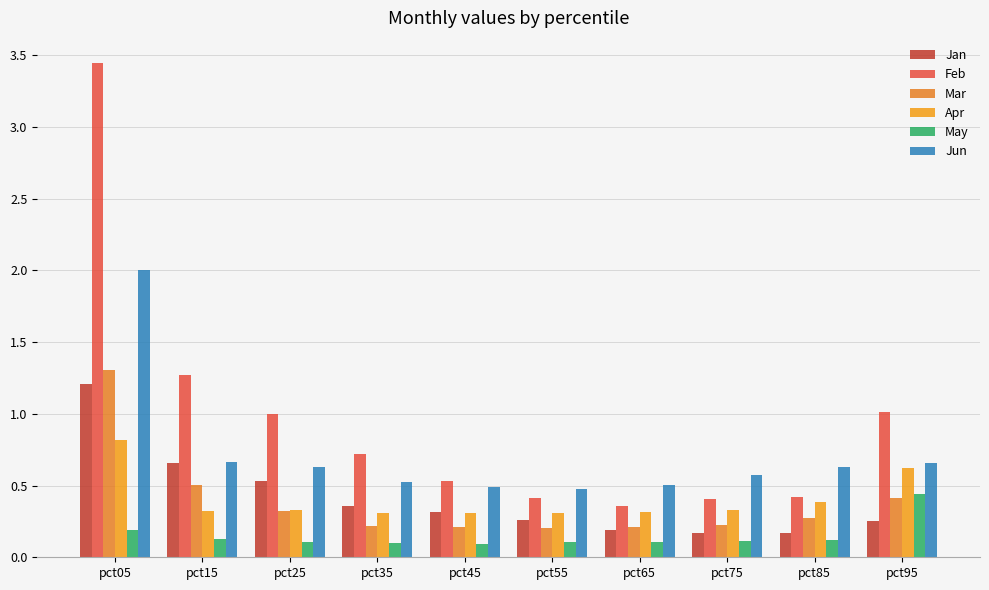

Which series has the largest range (max minus min)?

Feb